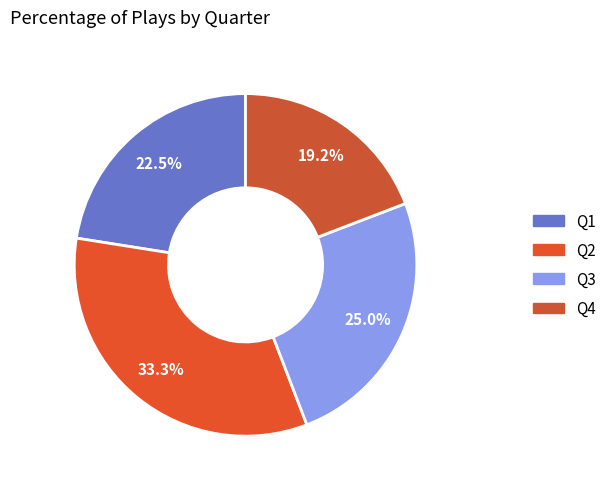

How many segments does this pie chart have?

4